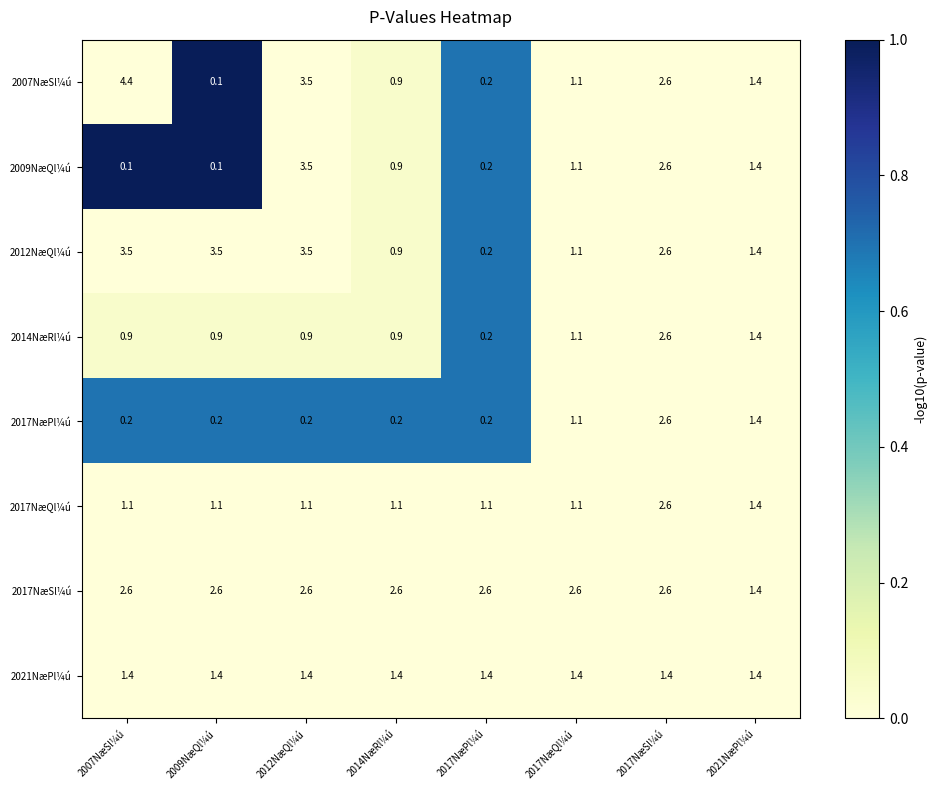

Which series has the widest spread of values?

2007NæSl¼ú